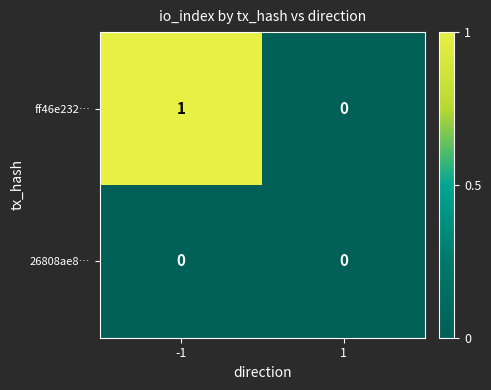

How many data points does each series have?

2